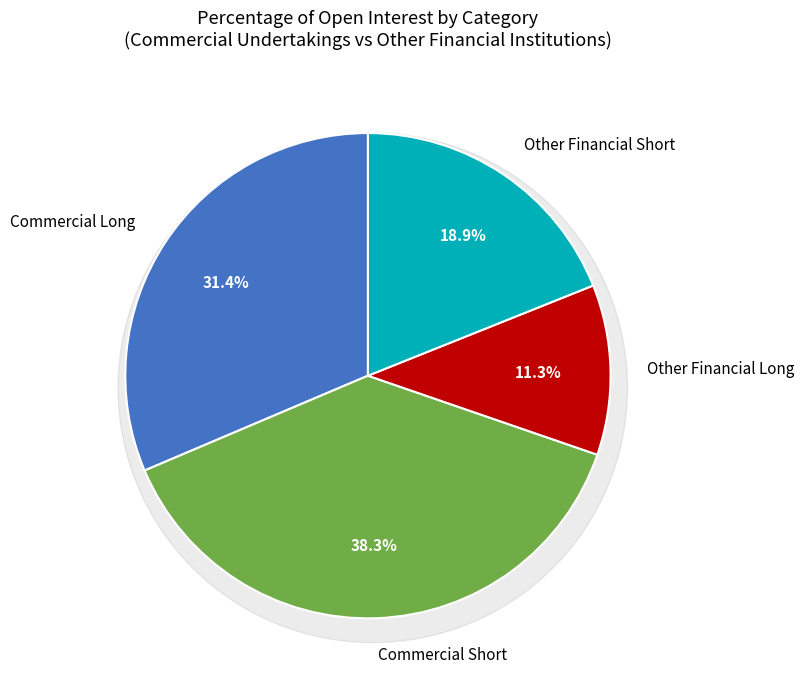

True or false: Other Financial Long accounts for 1% of the total.

False